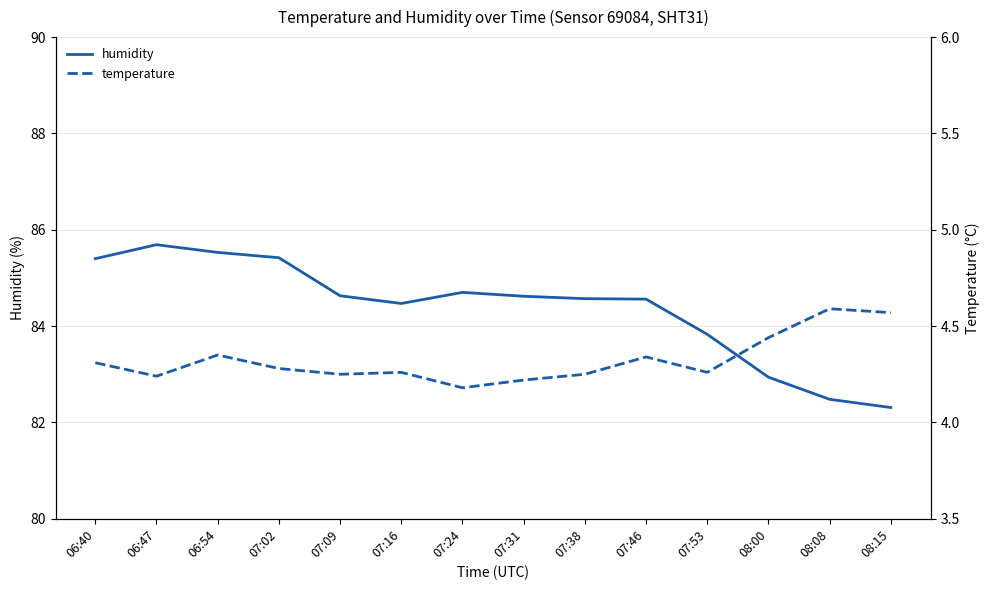

What is the label of the 4th point from the left?

07:02